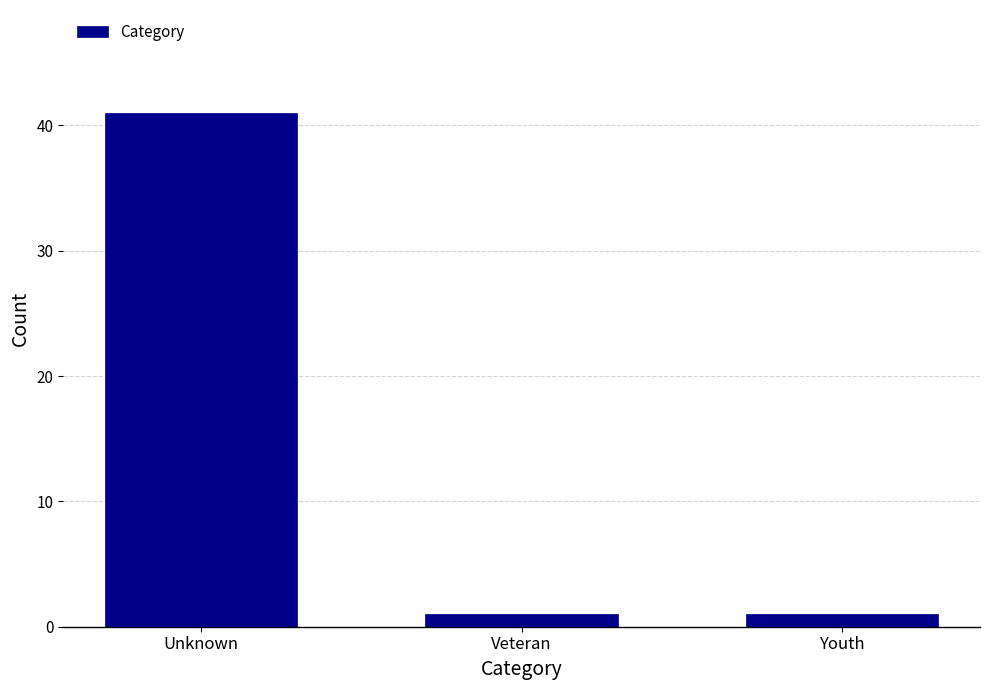

Reading left to right, list all the values displayed in this chart.

41	1	1